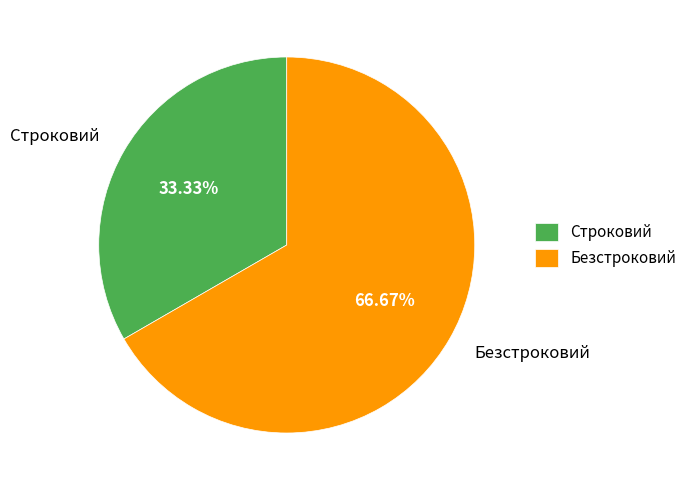

Which category has the biggest portion of the pie?

Безстроковий